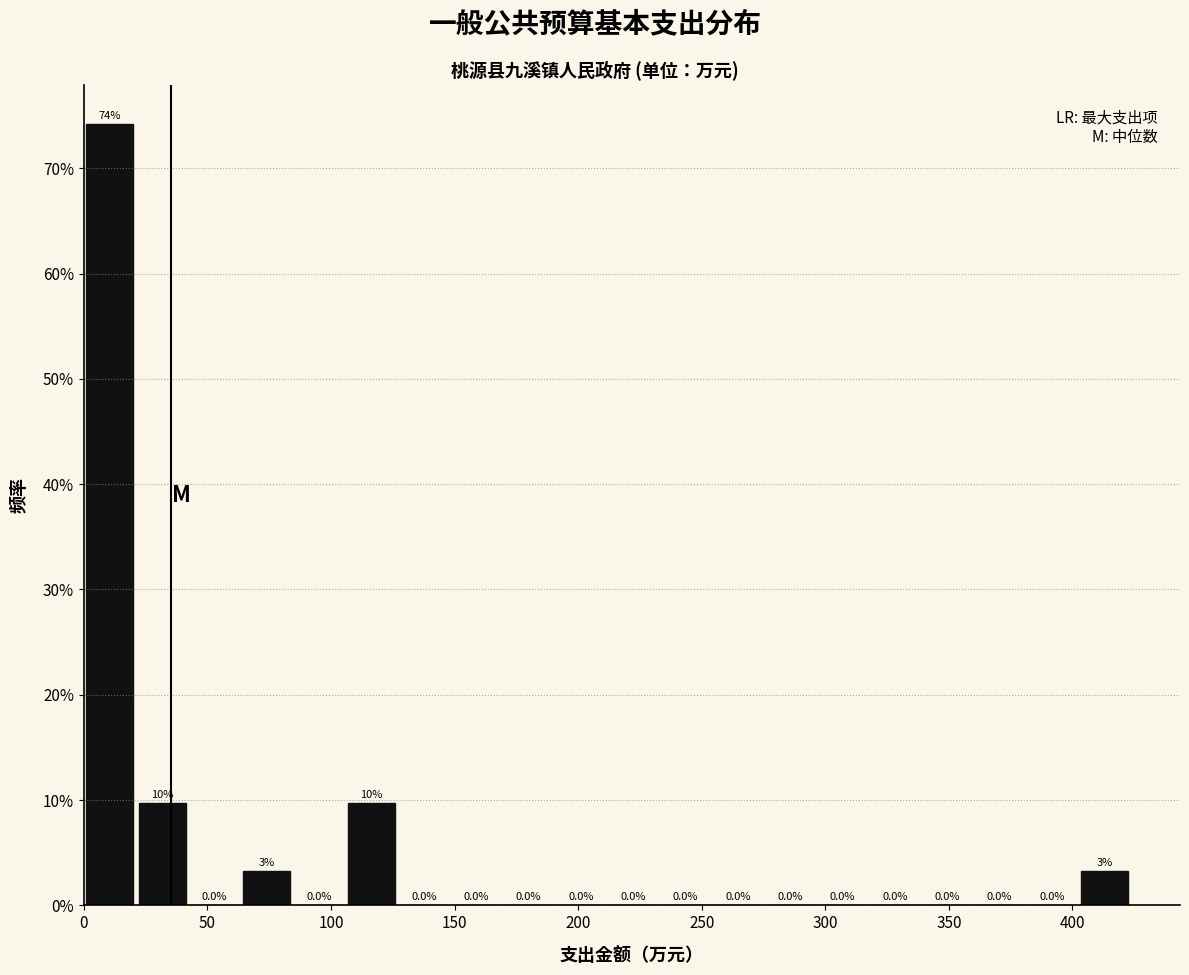

Which range on the x-axis has the tallest bar?

0 to 20